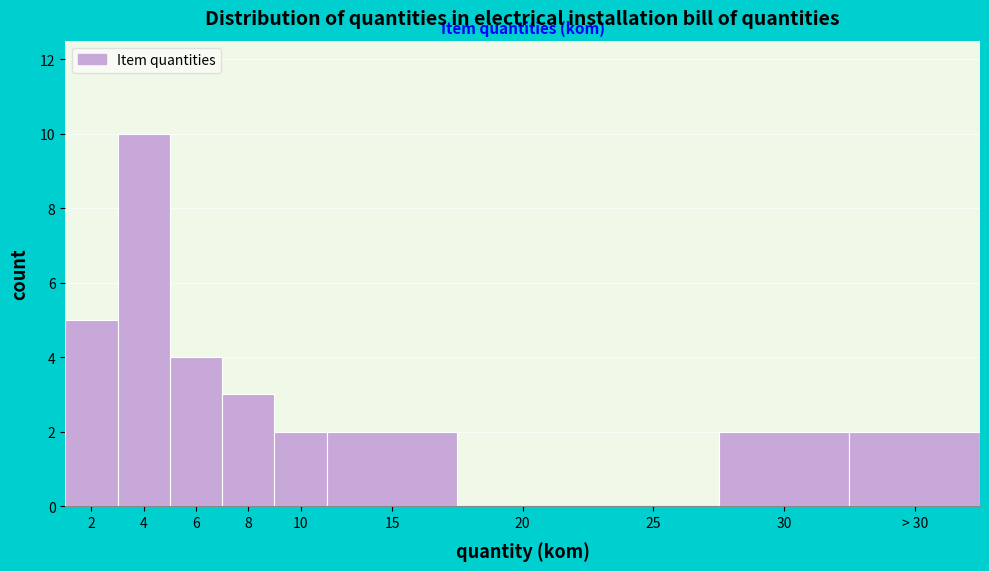

Reading right to left, what are all the values shown in this chart?

> 30=2	30=2	25=0	20=0	15=2	10=2	8=3	6=4	4=10	2=5